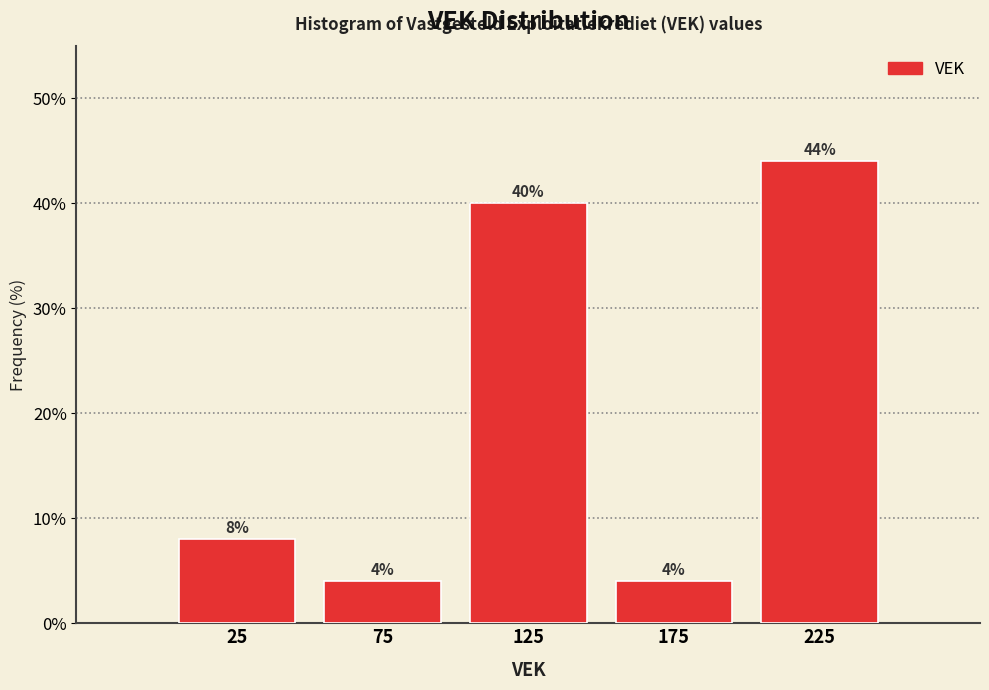

Reading left to right, list every bar in this chart as the range it spans on the x-axis followed by its height.

0 to 50: 8
50 to 100: 4
100 to 150: 40
150 to 200: 4
200 to 250: 44